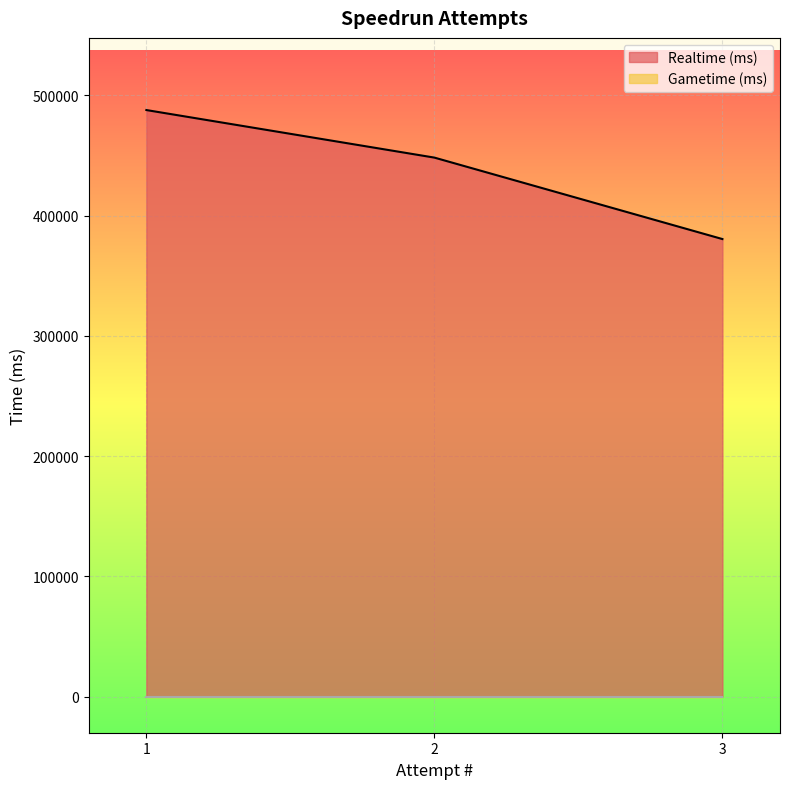

At how many categories does at least one series exceed 251279?

3